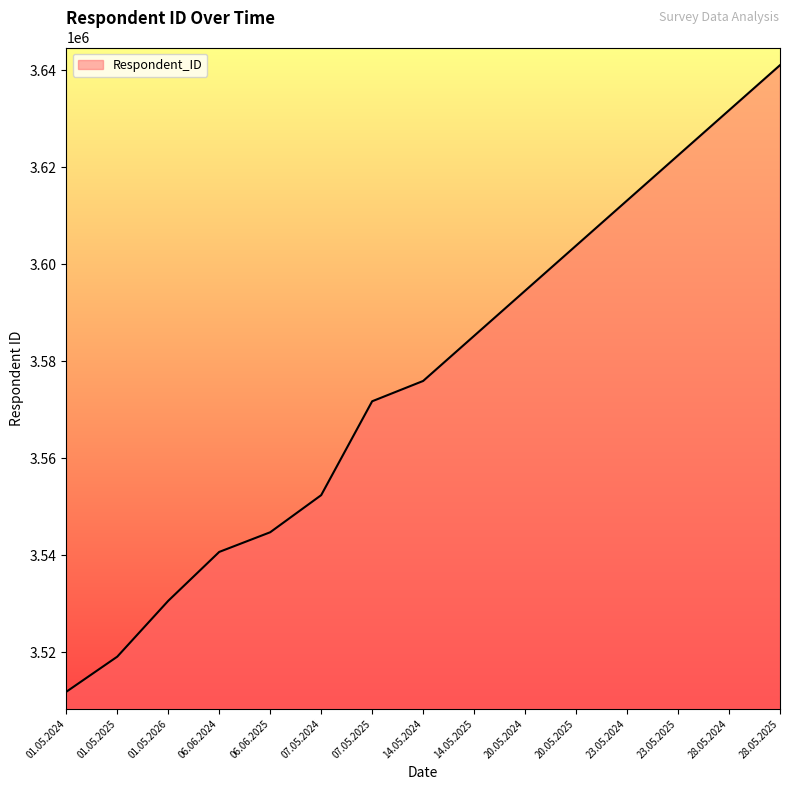

What is the difference between the maximum and minimum values?

129219